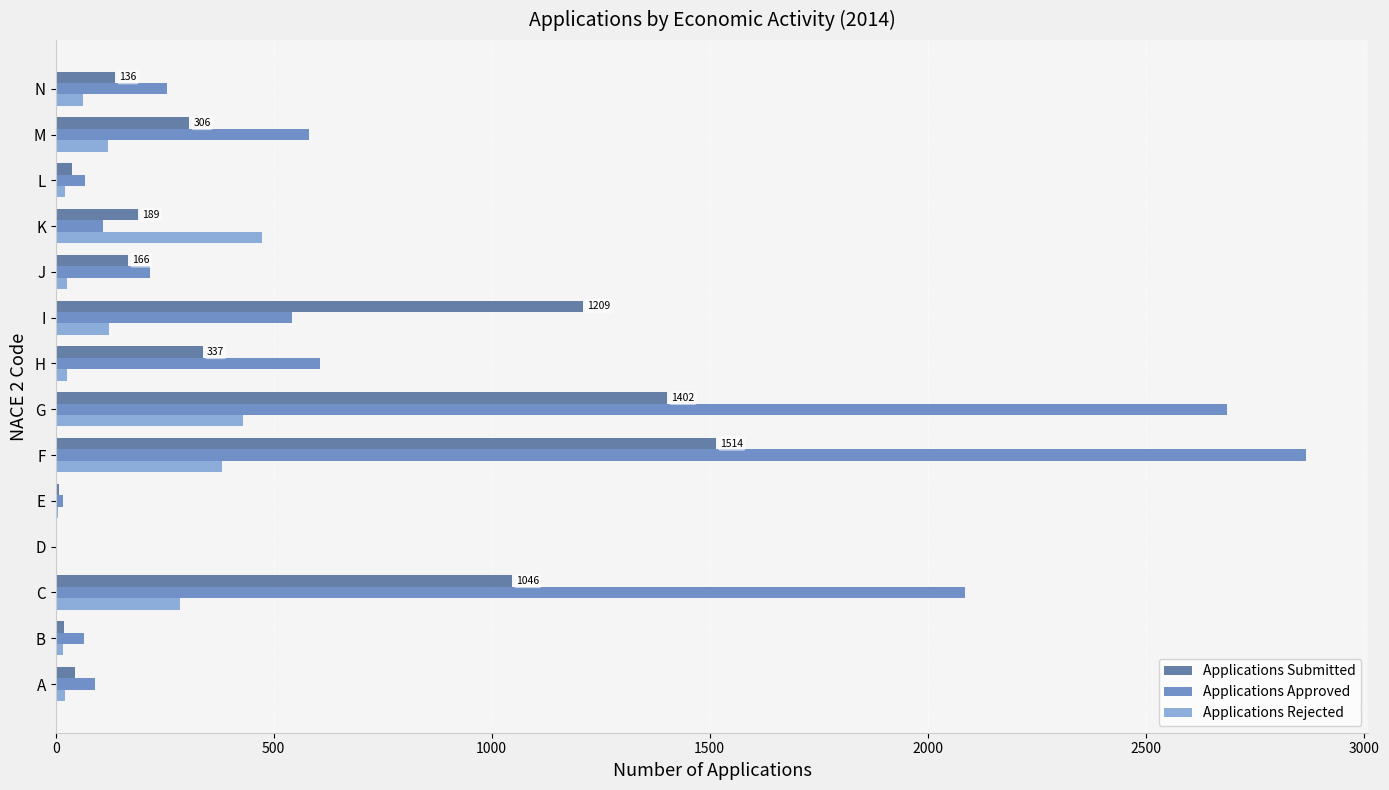

Which series has the largest total across all categories?

Applications Approved